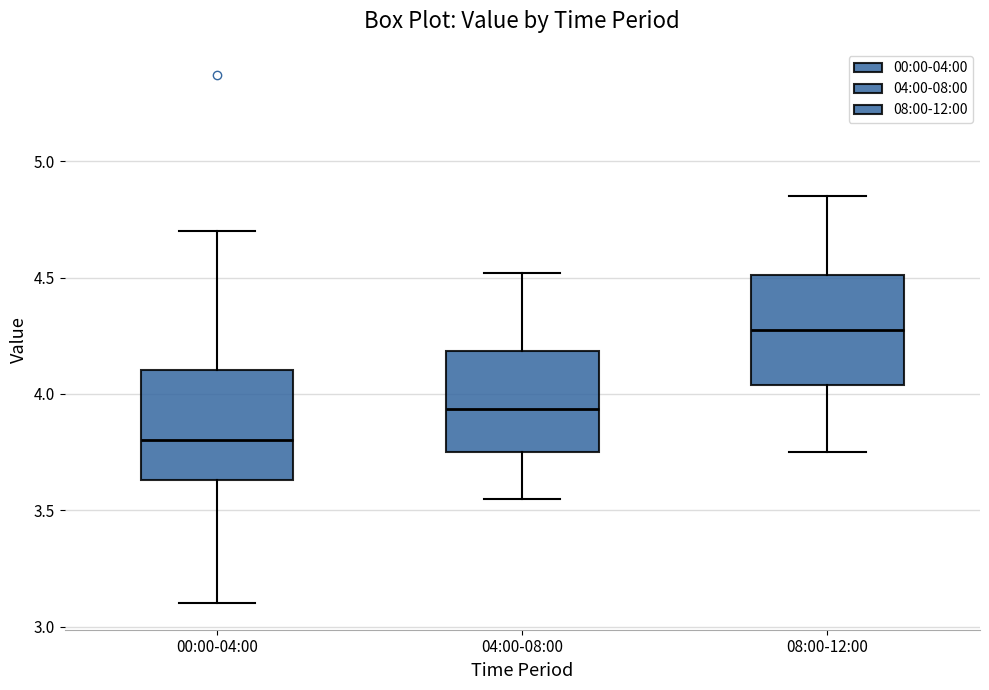

Reading left to right, read every box against the y-axis: the position of its median line, the range the box covers, and the ends of its whiskers. The values are not printed on the chart, so give them approximately, as read against the axis.

00:00-04:00: median 3.80, box 3.65 to 4.10, whiskers 3.10 to 4.70
04:00-08:00: median 3.95, box 3.75 to 4.20, whiskers 3.55 to 4.50
08:00-12:00: median 4.30, box 4.05 to 4.50, whiskers 3.75 to 4.85